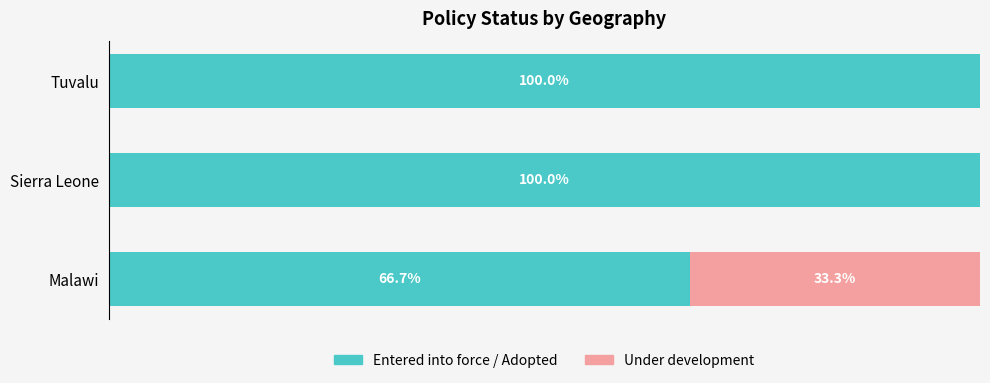

What is the average value of the Under development series?

11.1